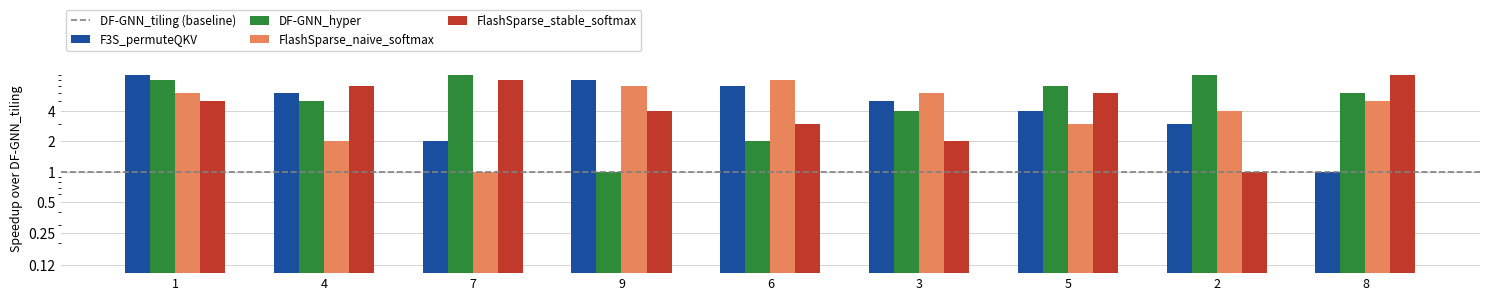

What is the sum of the FlashSparse_stable_softmax values at 1 and 3?

7